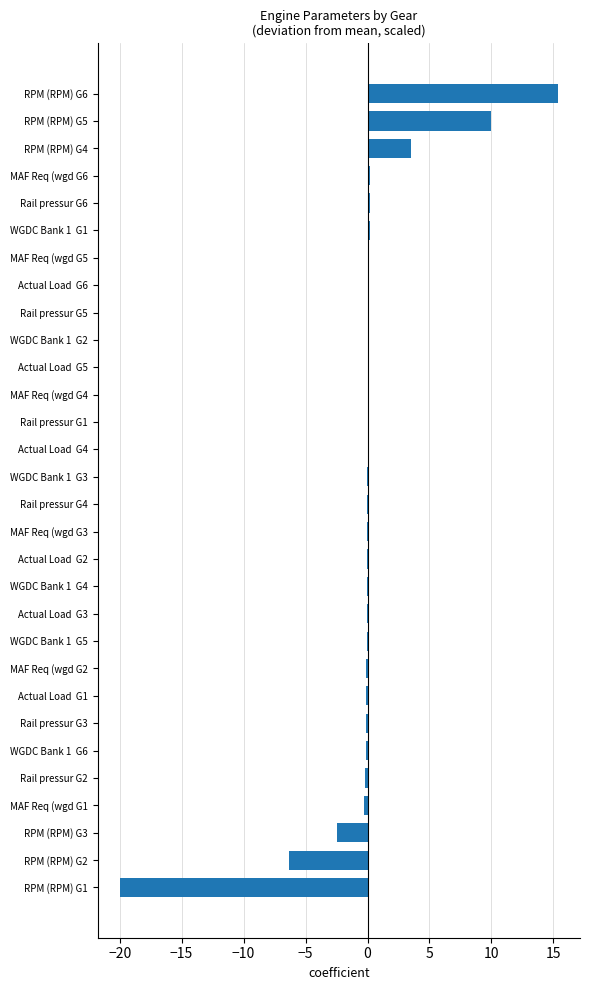

What is the greatest value displayed?

15.4